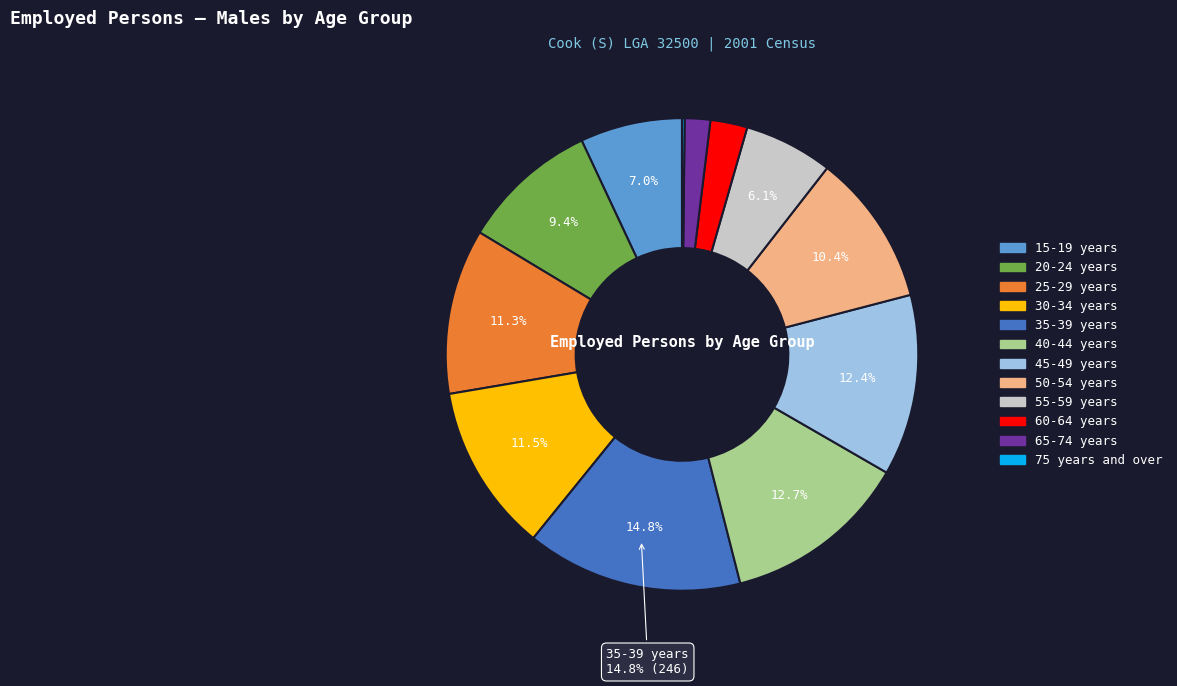

Approximately how many times larger is the value at 15-19 years compared to 35-39 years?

0.5